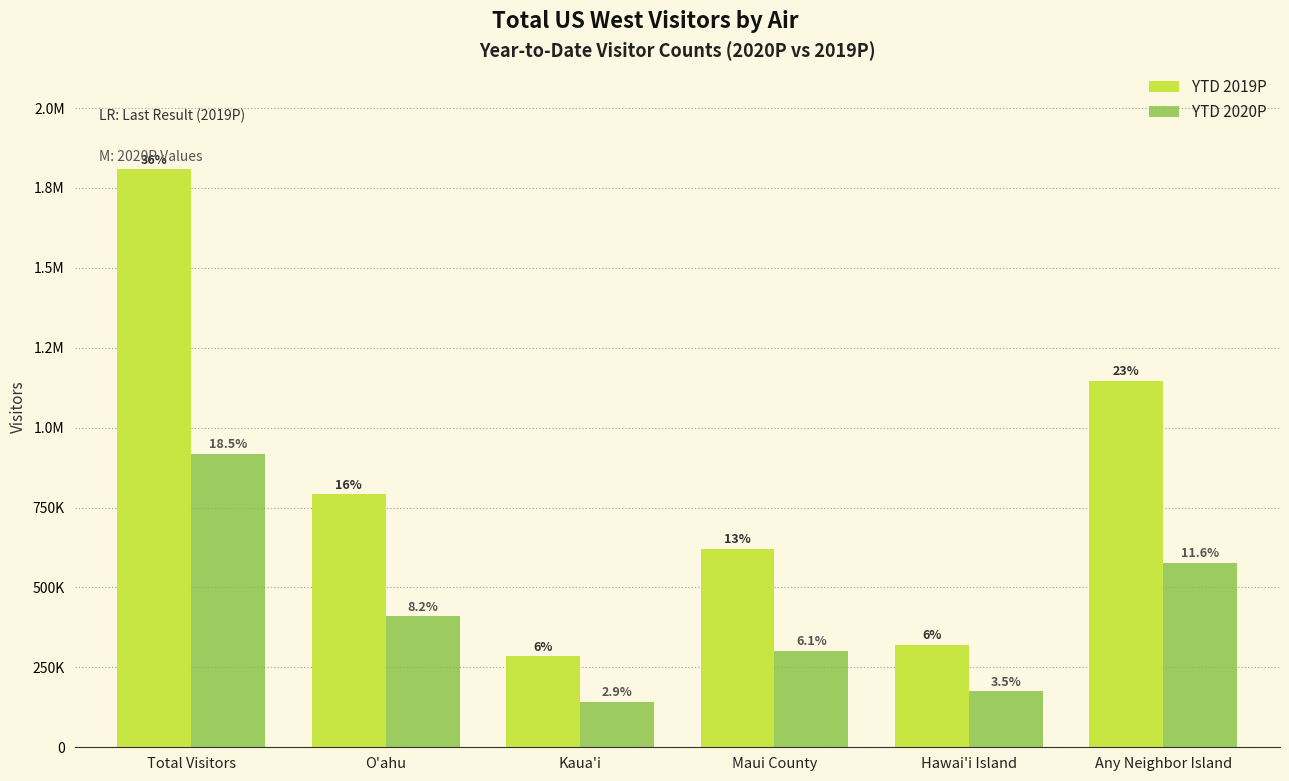

Are the bars horizontal?

No